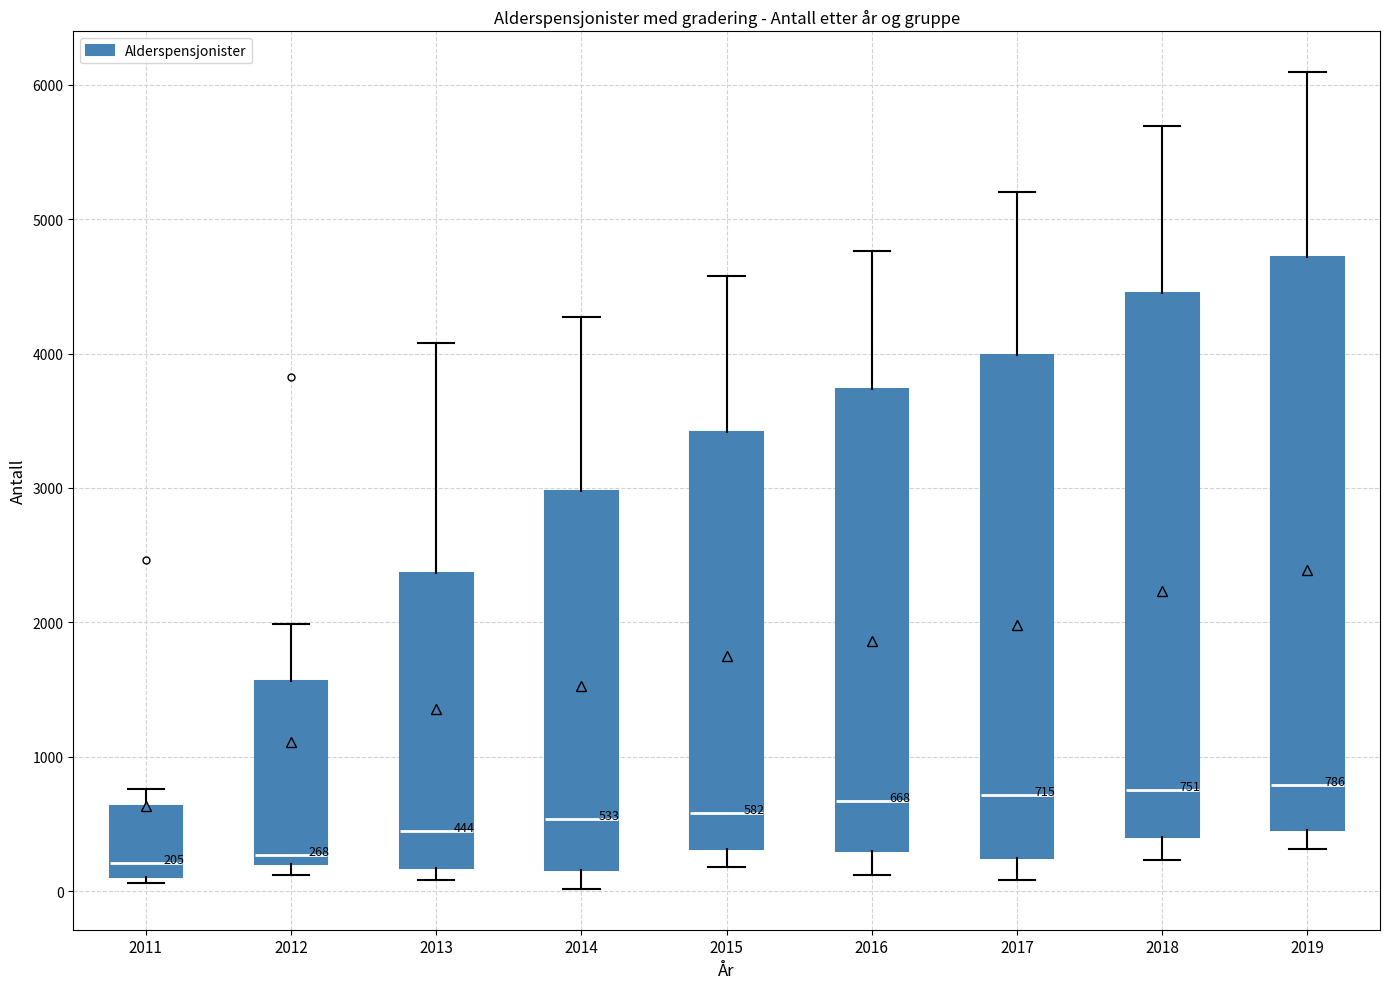

Which box is the tallest, from its lower edge to its upper edge?

2019